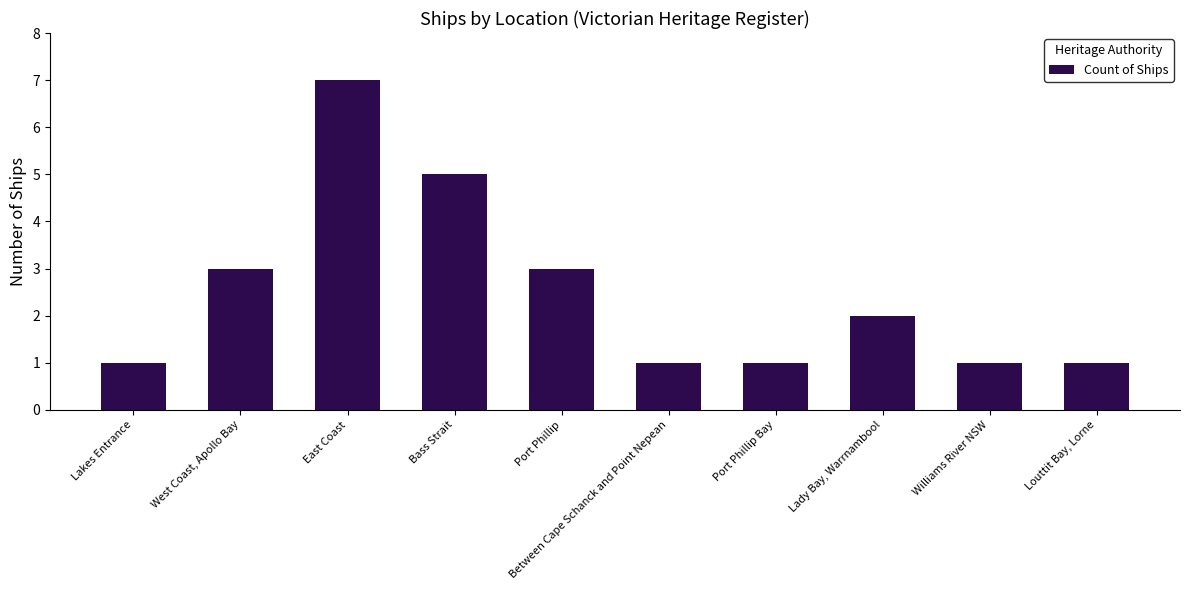

What is the difference between the maximum and minimum values?

6